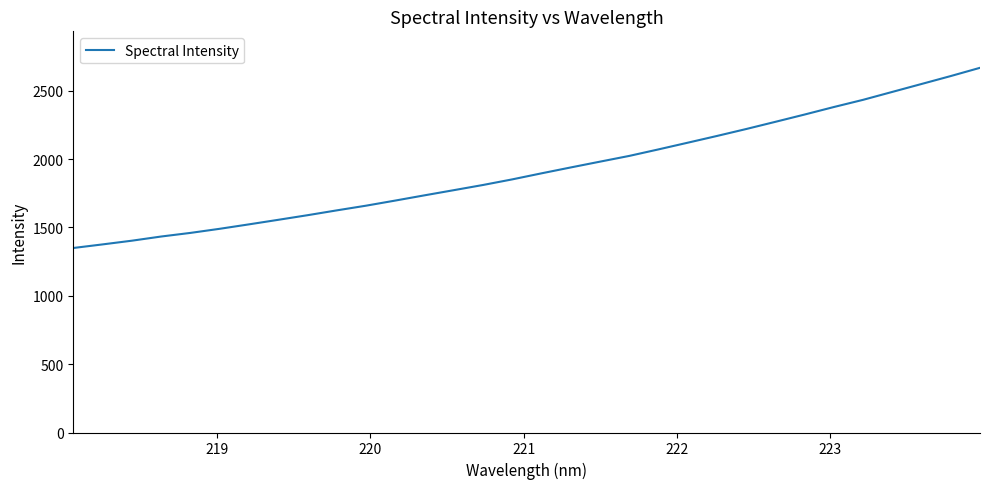

What is the smallest value displayed?

1349.3